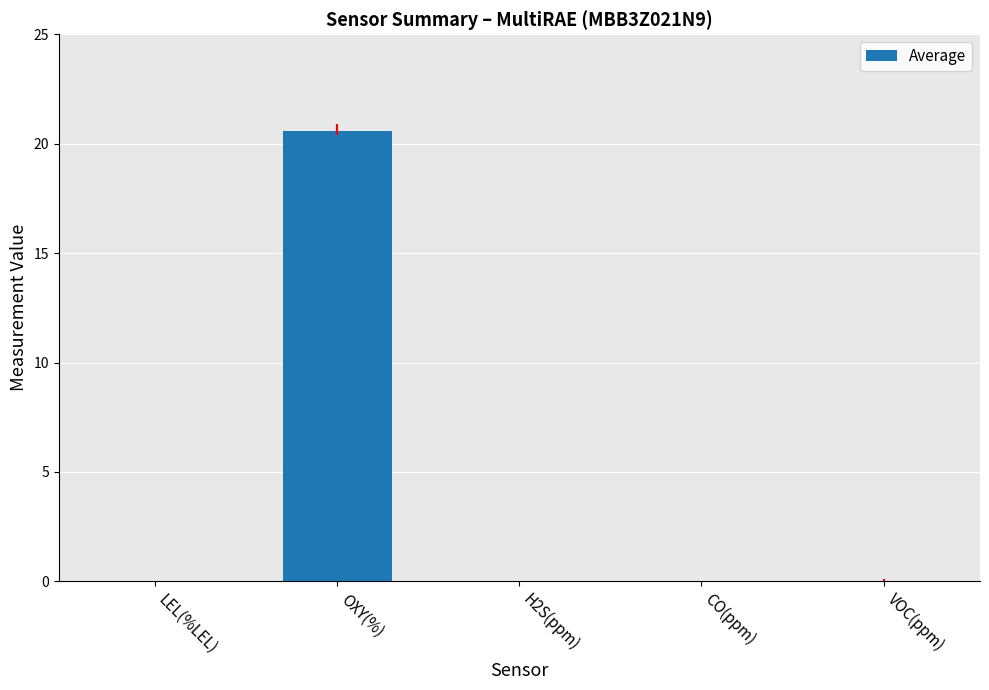

The value at LEL(%LEL) is 0.0. True or false?

True